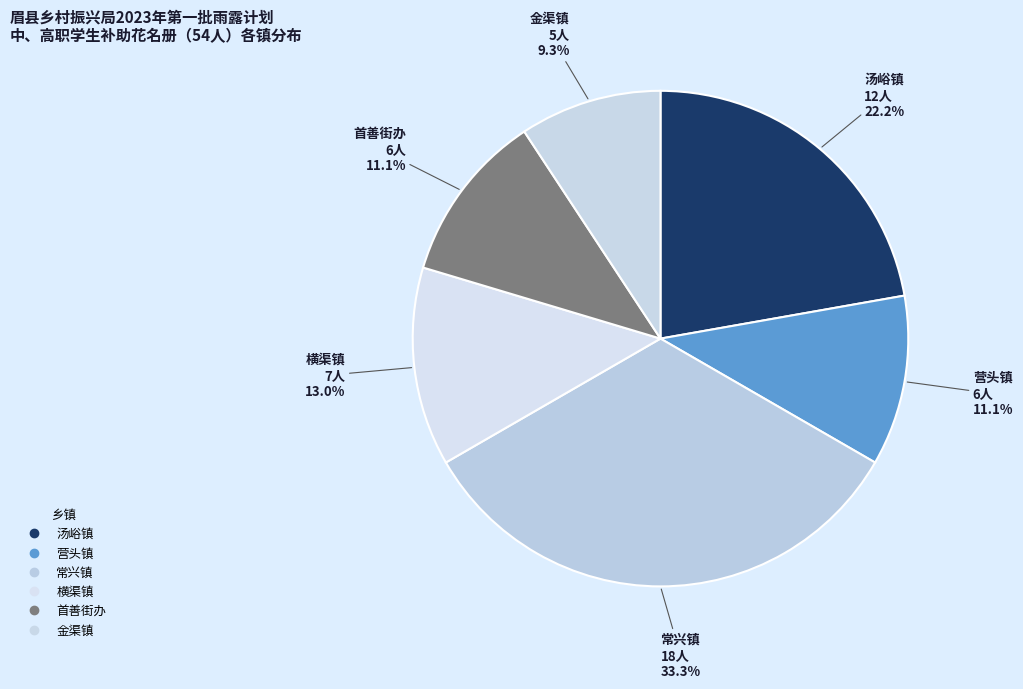

Count the number of slices in the pie.

6